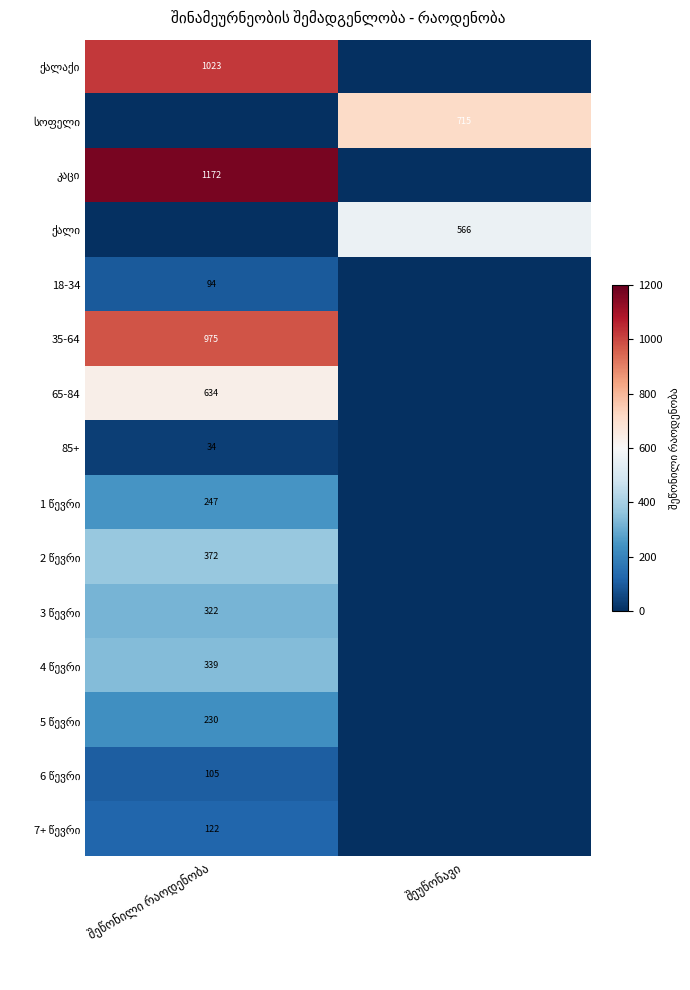

At how many categories does at least one series exceed 808?

1